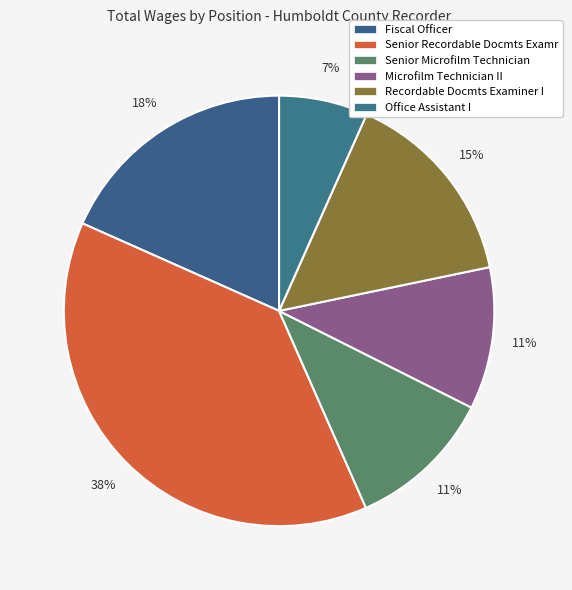

How many slices are in this pie chart?

6